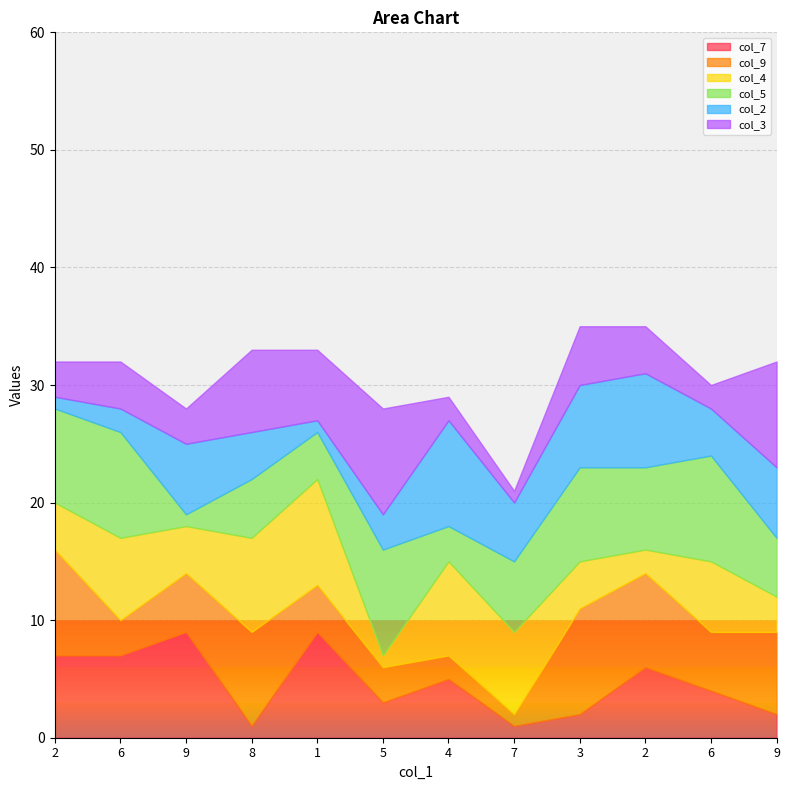

Count the number of categories in the chart.

12